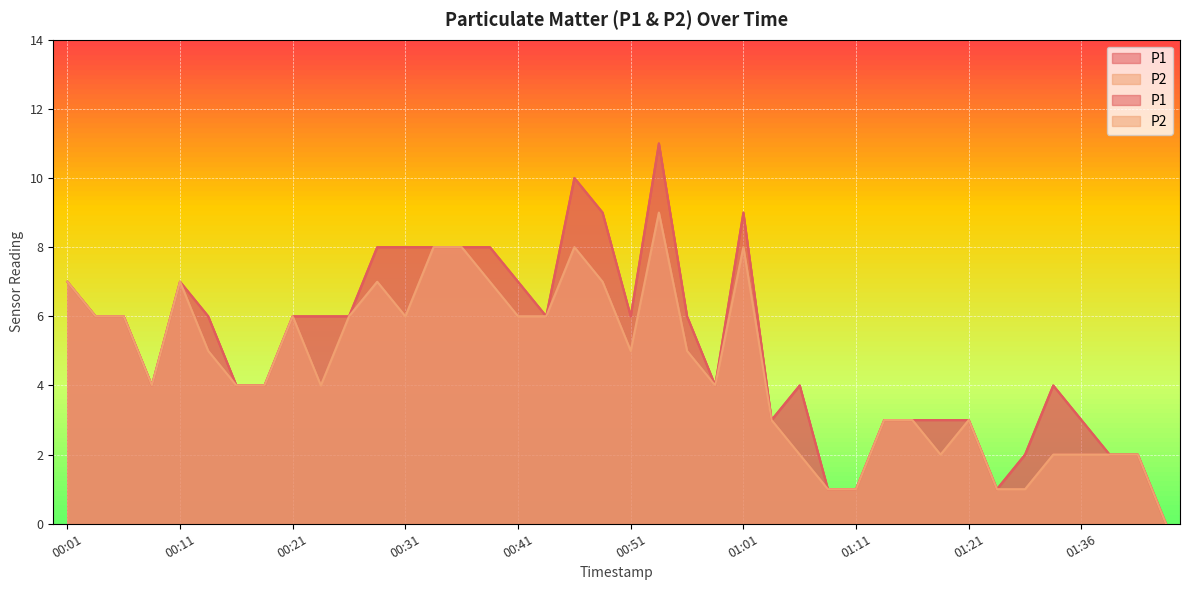

What is the sum of all P1 values?

205